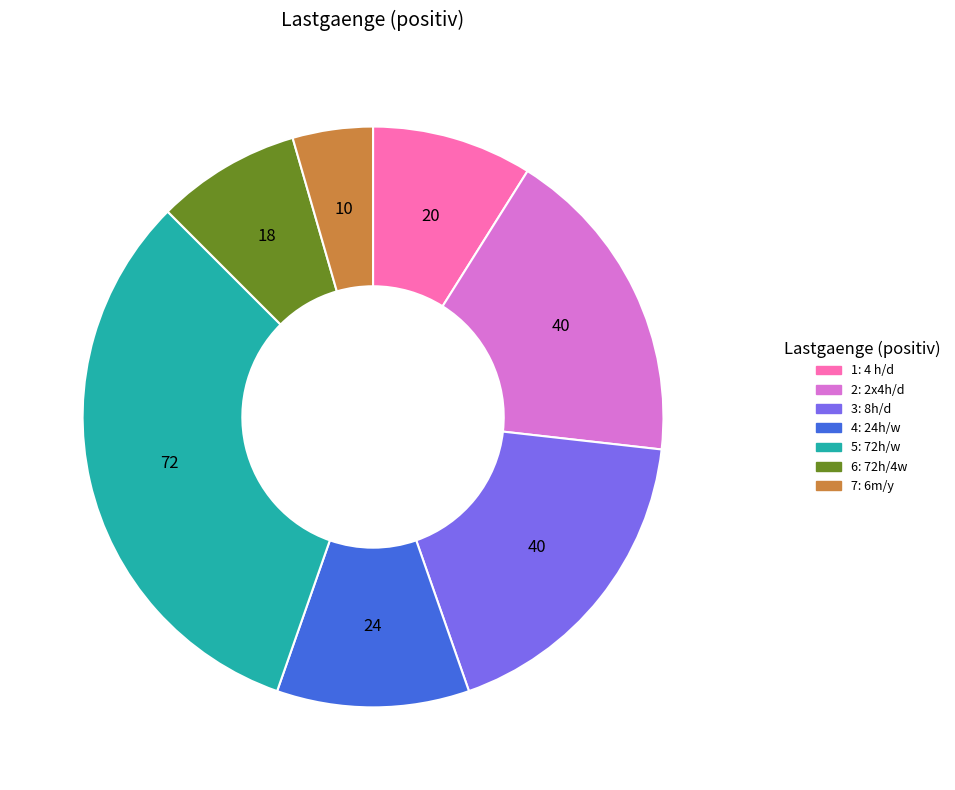

Is there a majority slice in this chart?

No